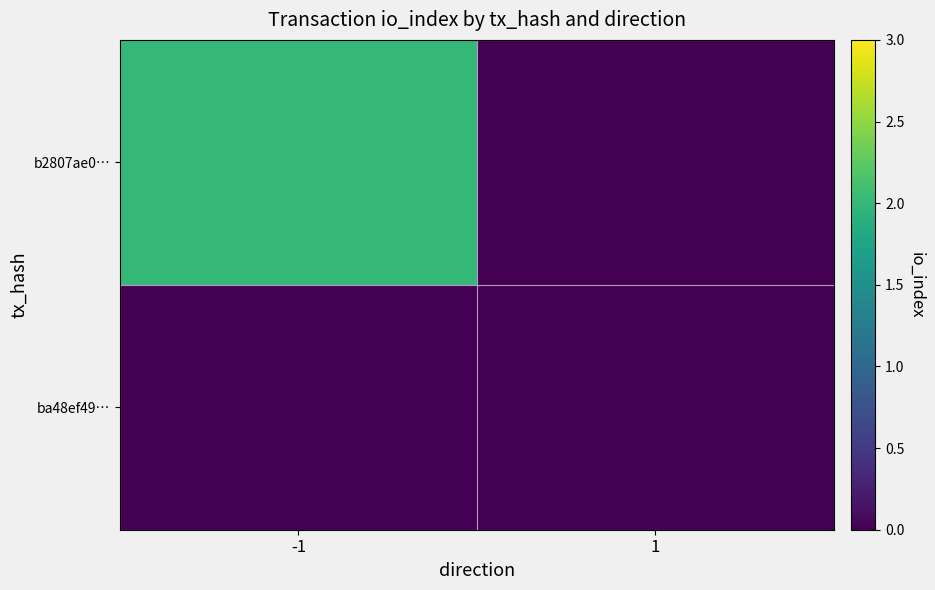

At how many categories does at least one series exceed 0?

1